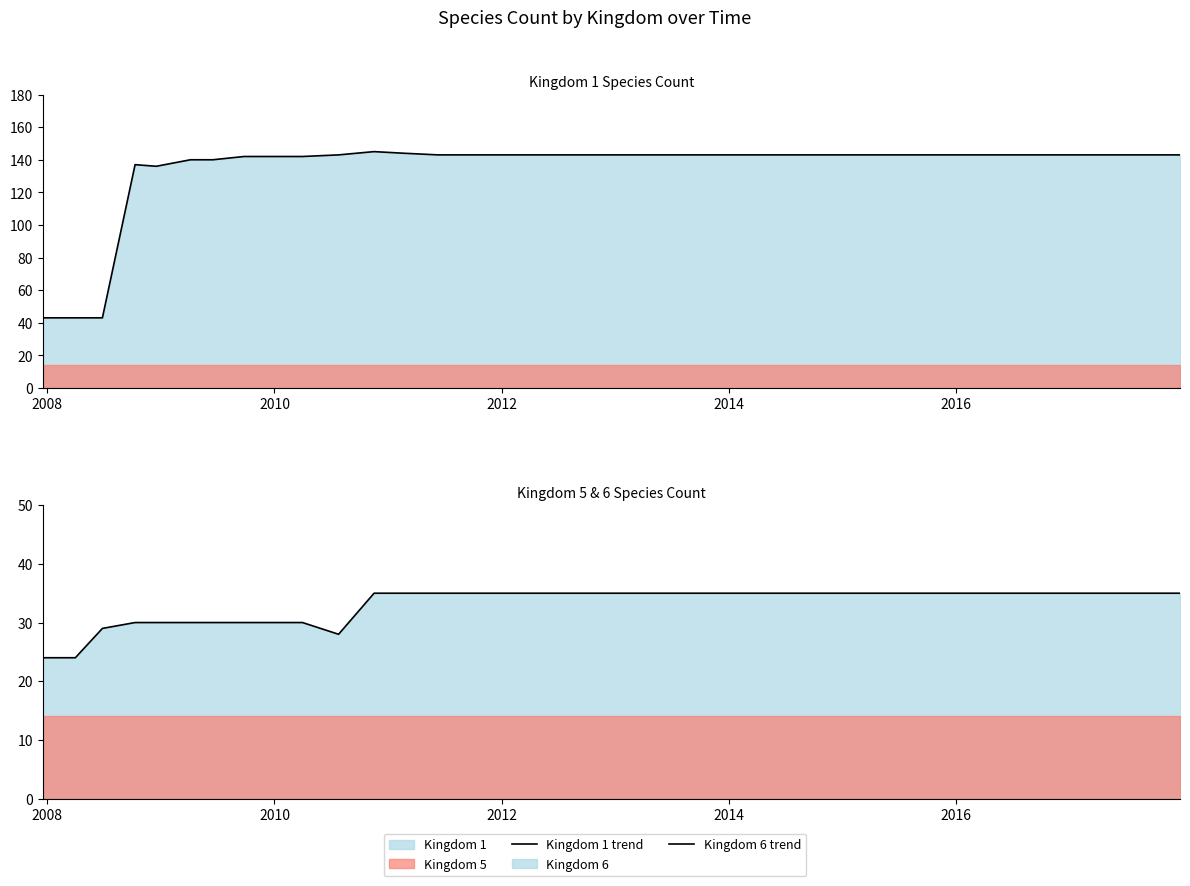

How many interior local valleys does the Kingdom 1 trend series have?

1